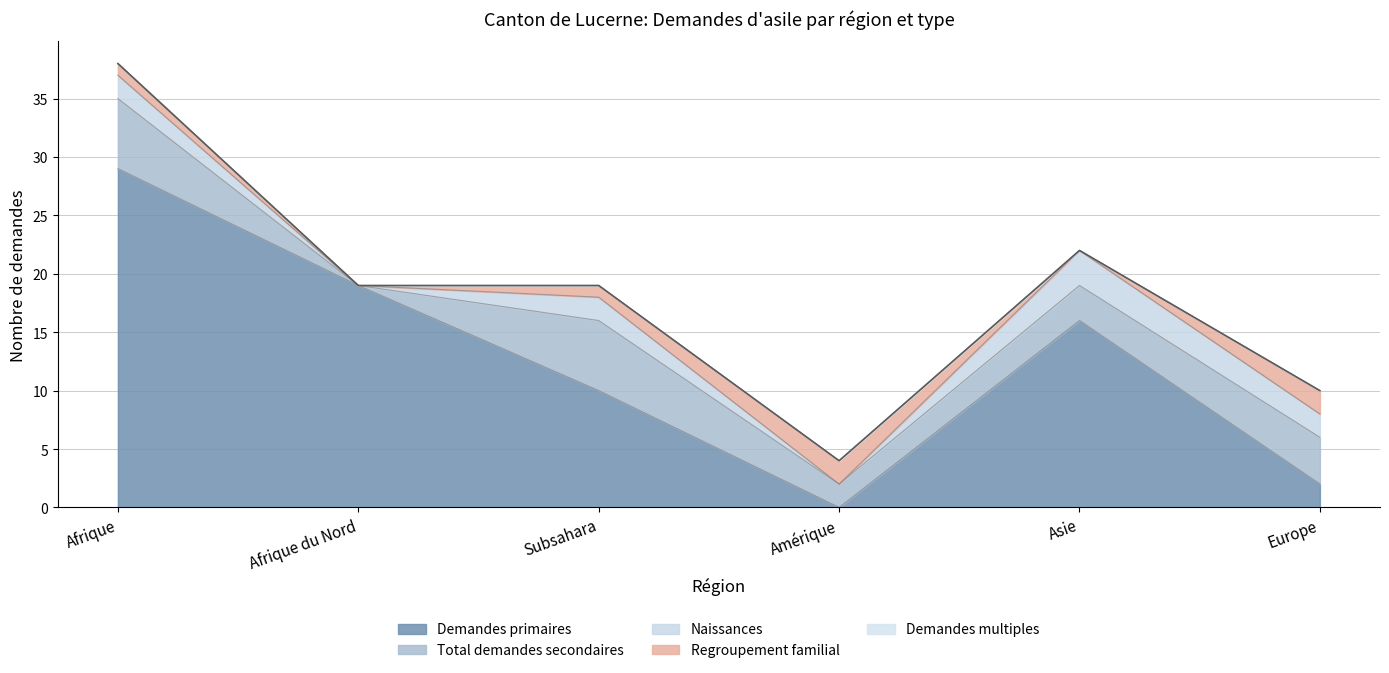

What position from the right is Subsahara?

4